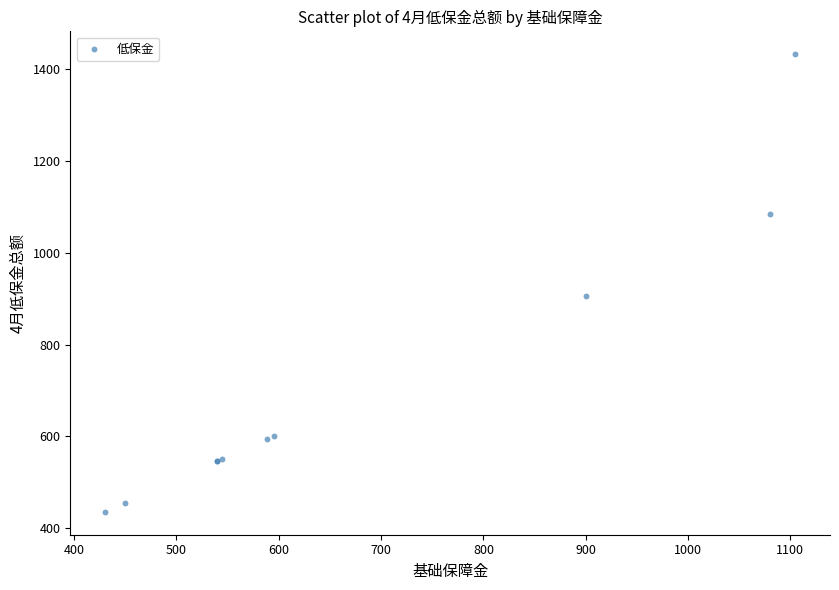

What Y value in the scatter plot is closest to 934?

905